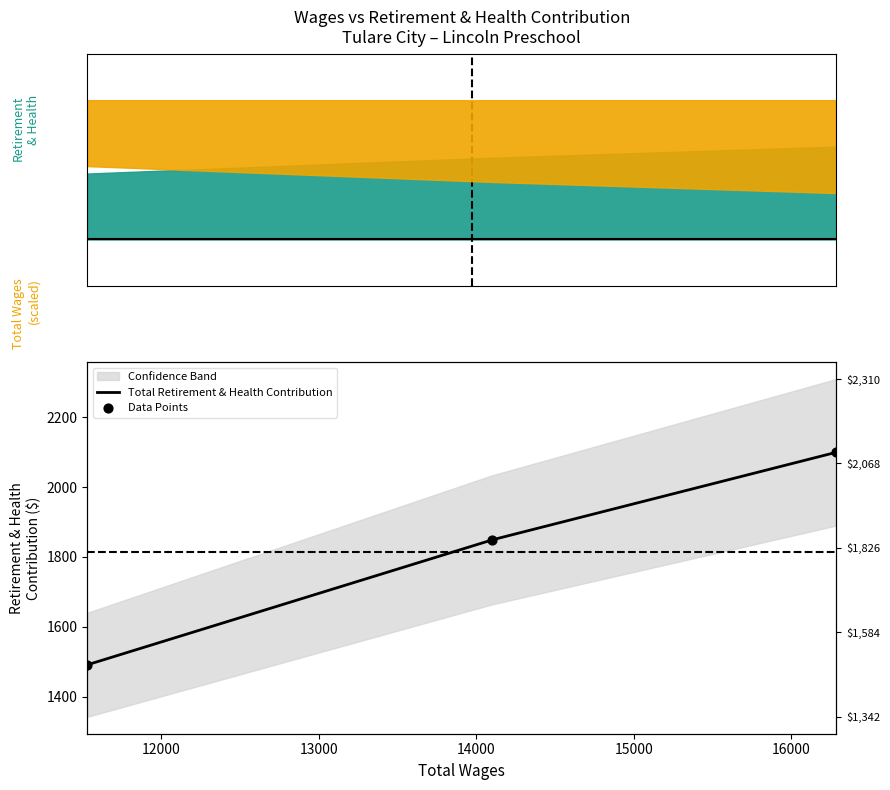

What is the ratio of the value at 11532.0 to the value at 14100.0?

0.8